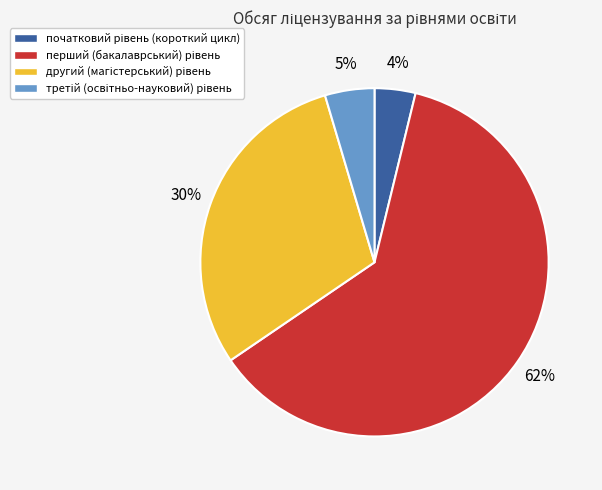

Count the number of slices in the pie.

4